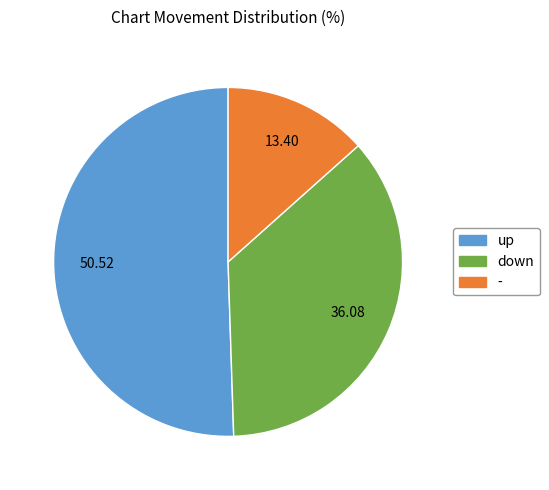

True or false: up accounts for 51% of the total.

True